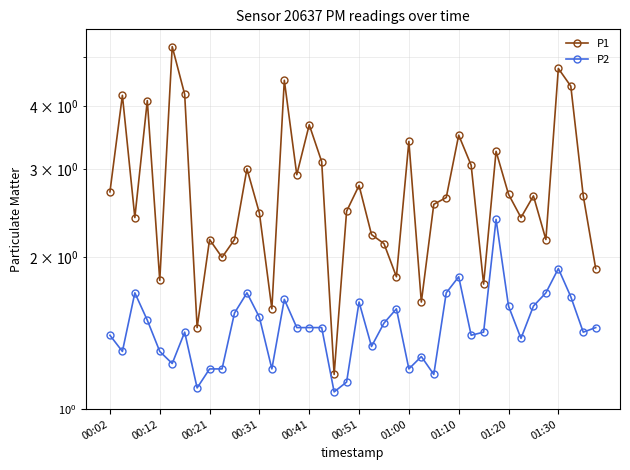

What is the greatest value displayed?

5.2